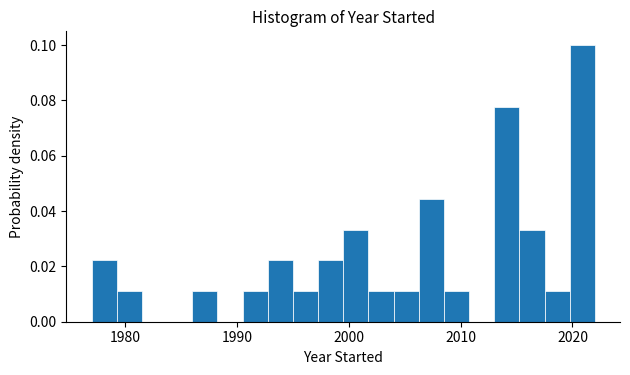

Read against the x-axis, roughly where is the centre of the tallest bar?

2021